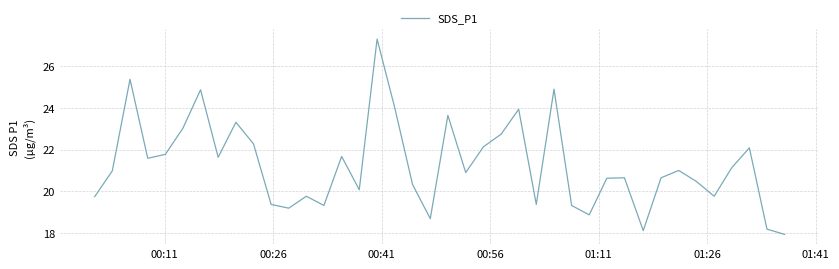

What is the difference between the maximum and minimum values?

9.3